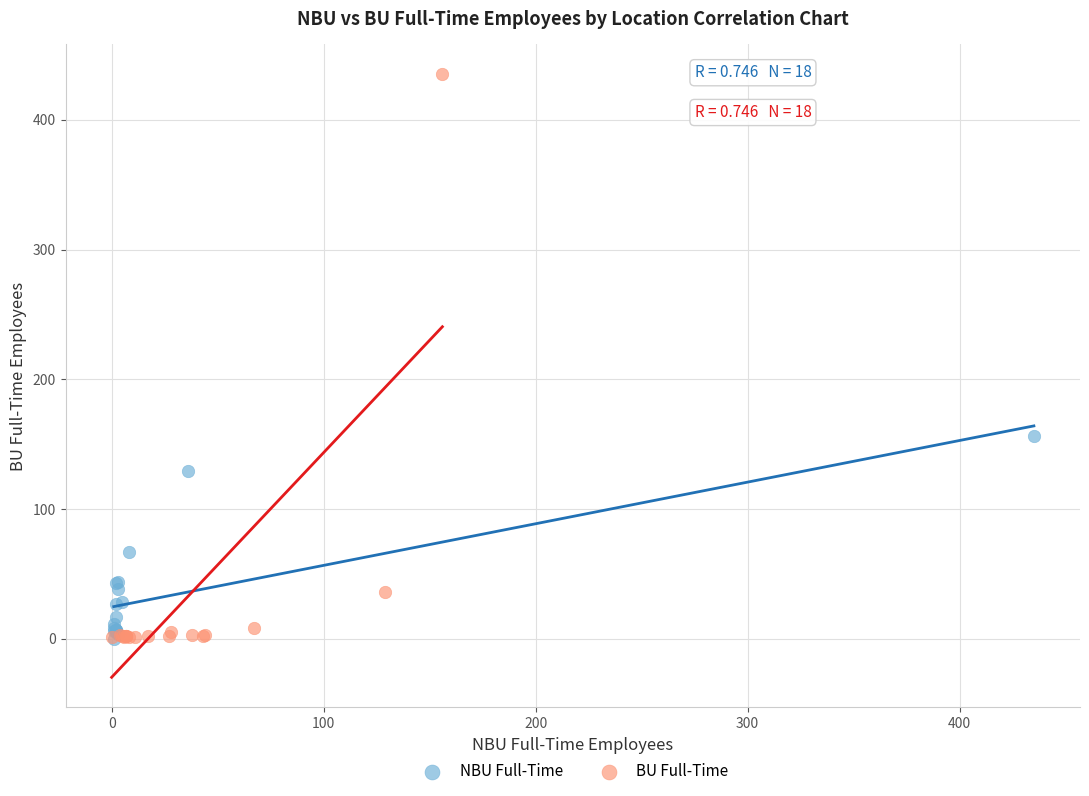

Which series has the largest Y range (max minus min)?

BU Full-Time